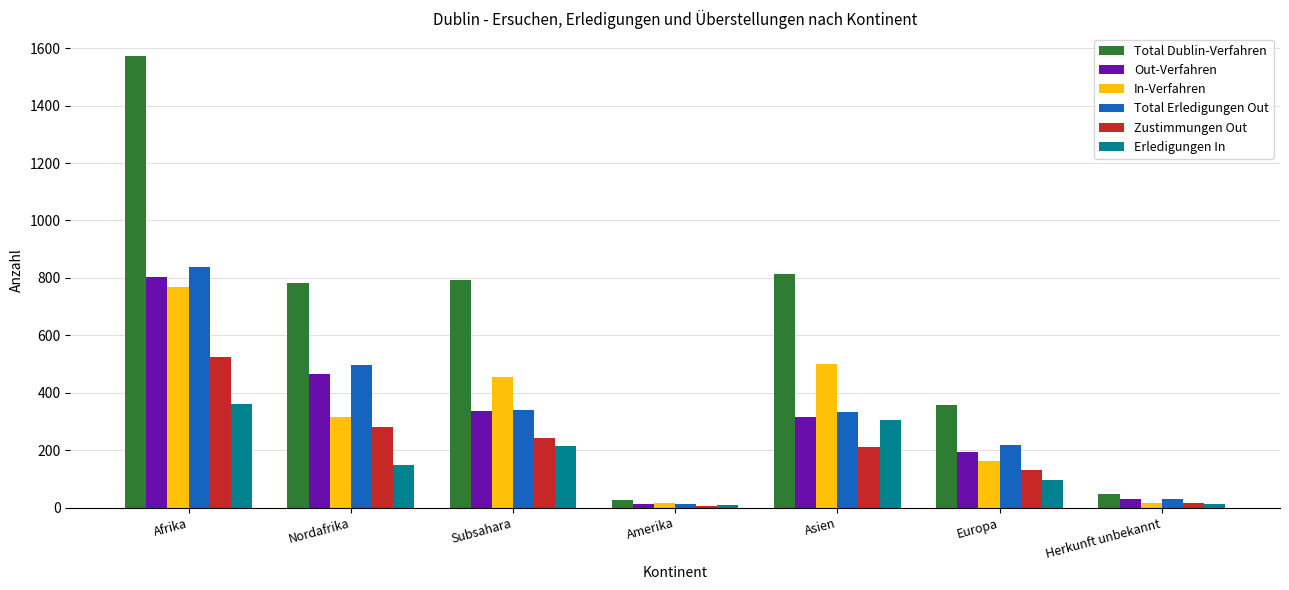

How many data points in Out-Verfahren are less than 314?

3